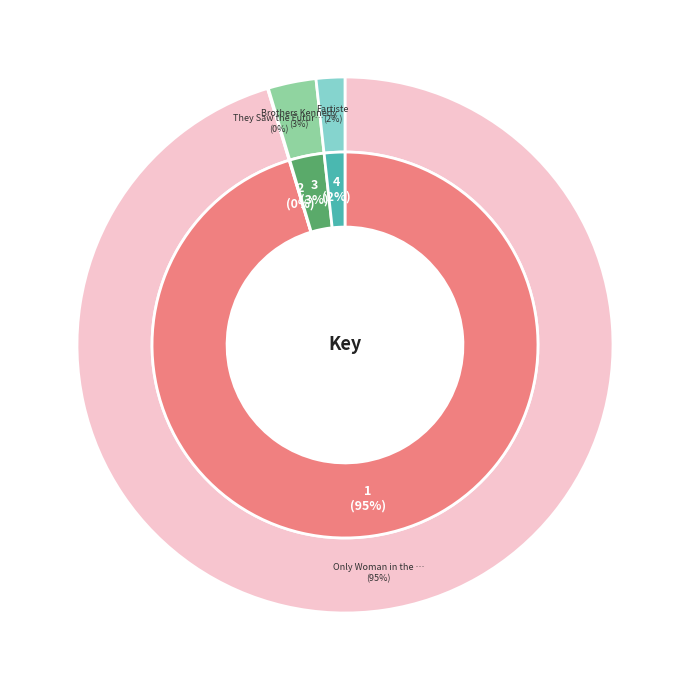

Is They Saw the Future the majority of the pie?

No